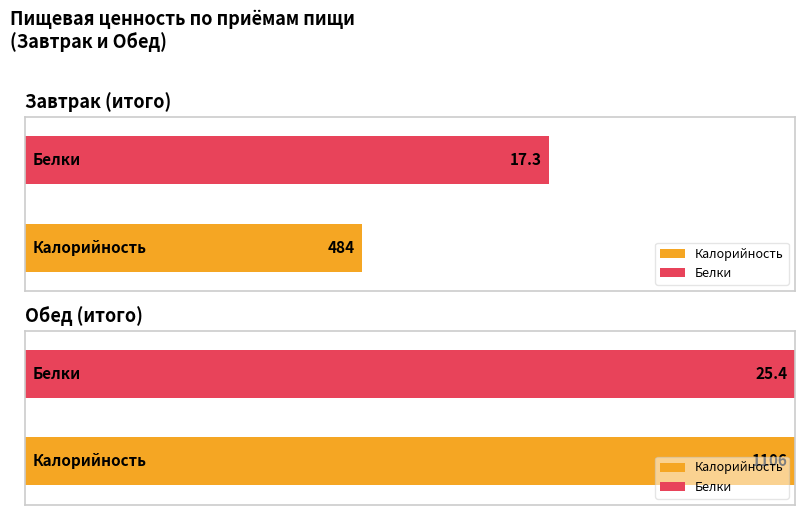

Which label corresponds to the largest value in the chart?

Обед (итого)